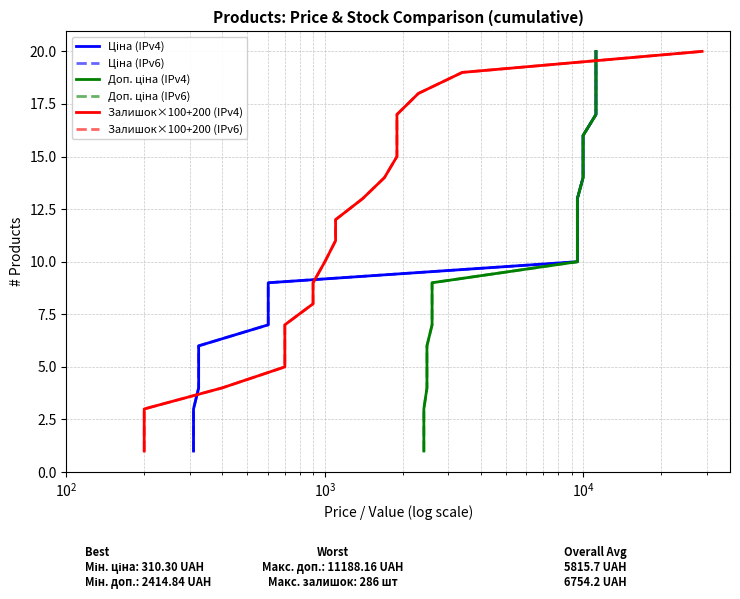

Is this an area chart (filled region under the line)?

No